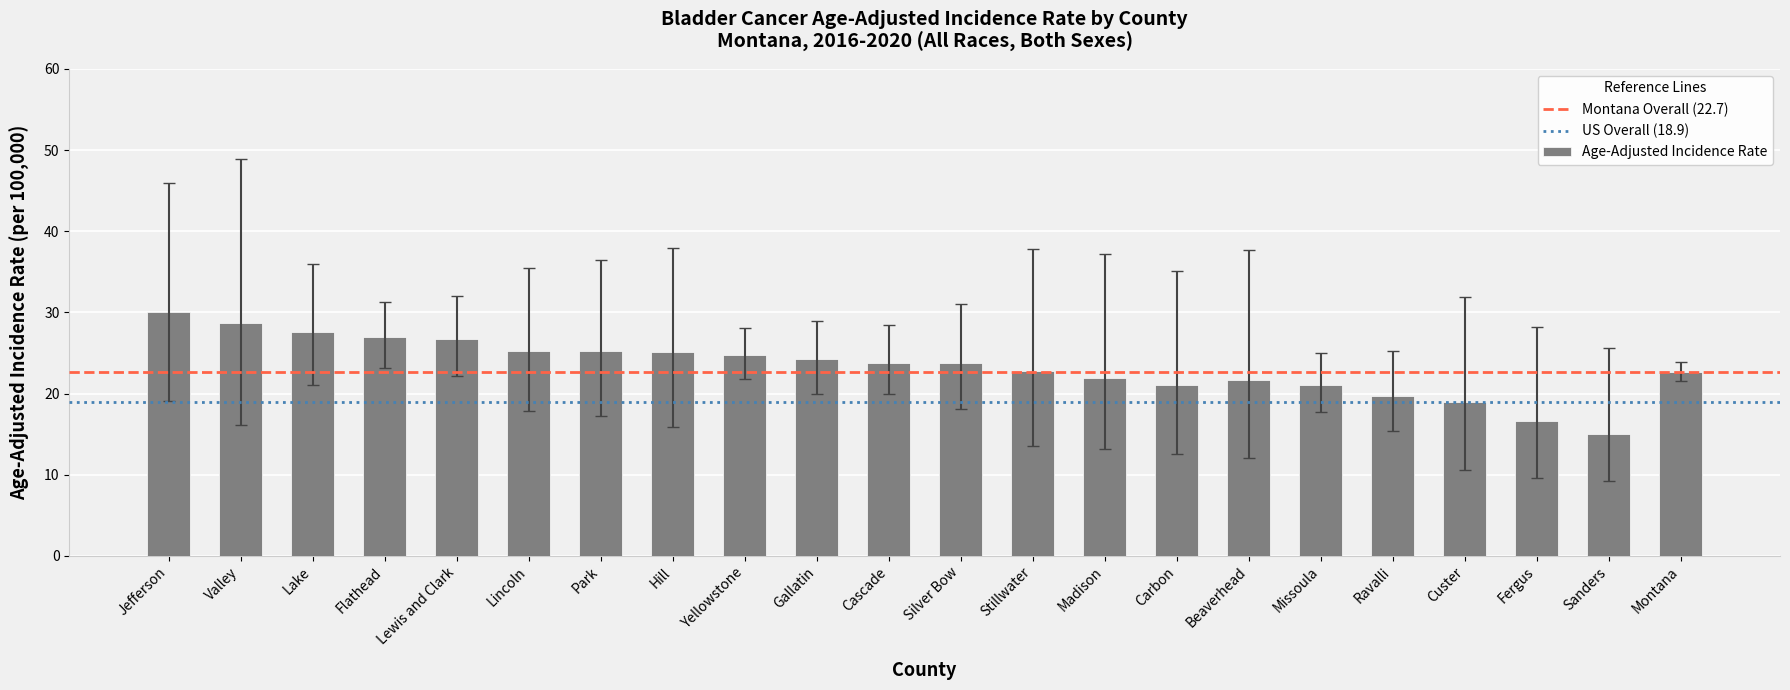

Which has a higher value, Cascade or Carbon?

Cascade